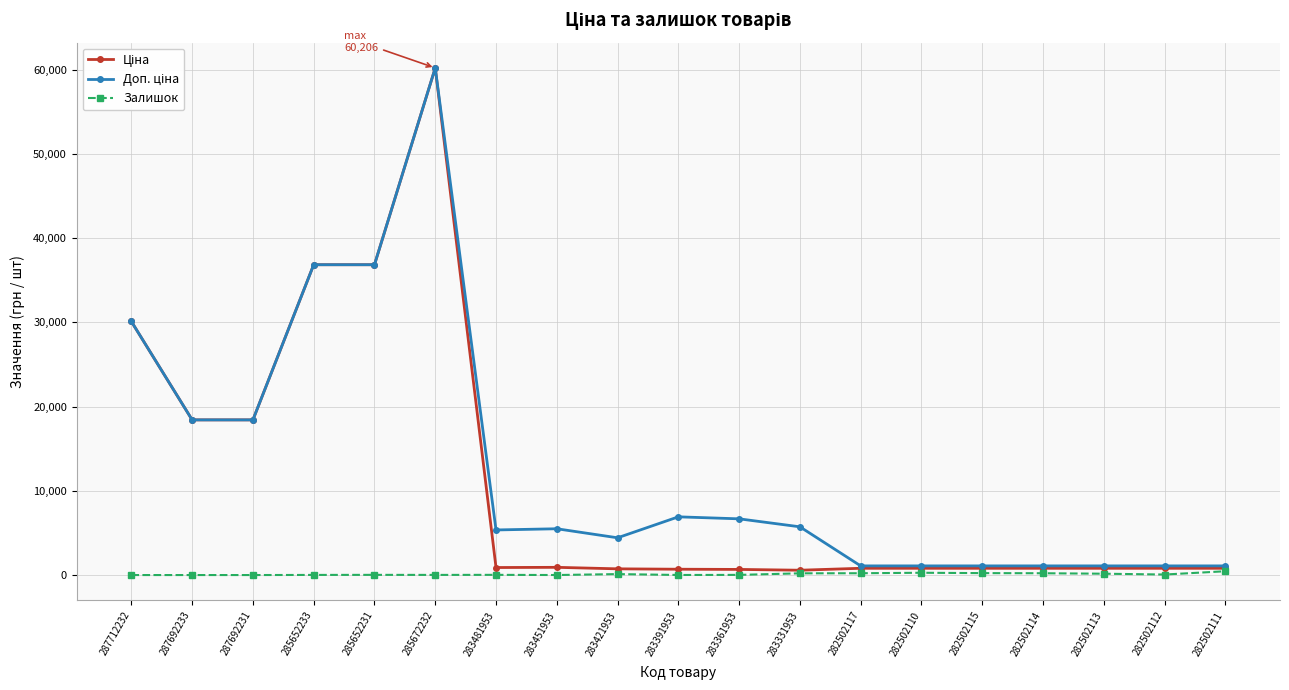

True or false: Залишок has a value of 204.0 at 283331953.

True